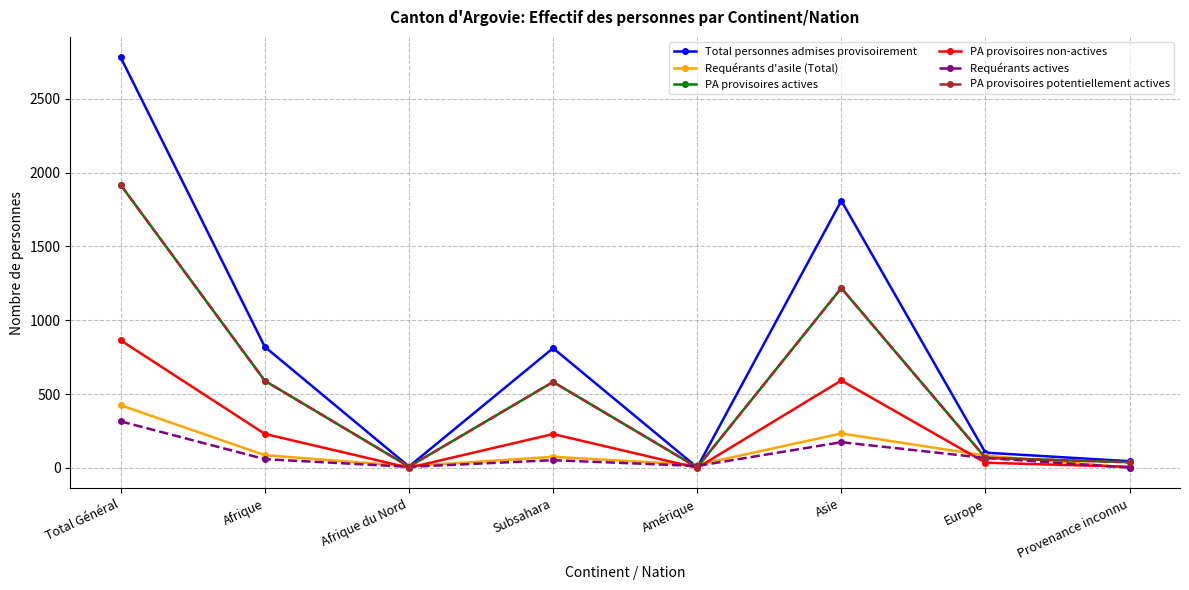

Where is the first local minimum for PA provisoires non-actives?

Afrique du Nord